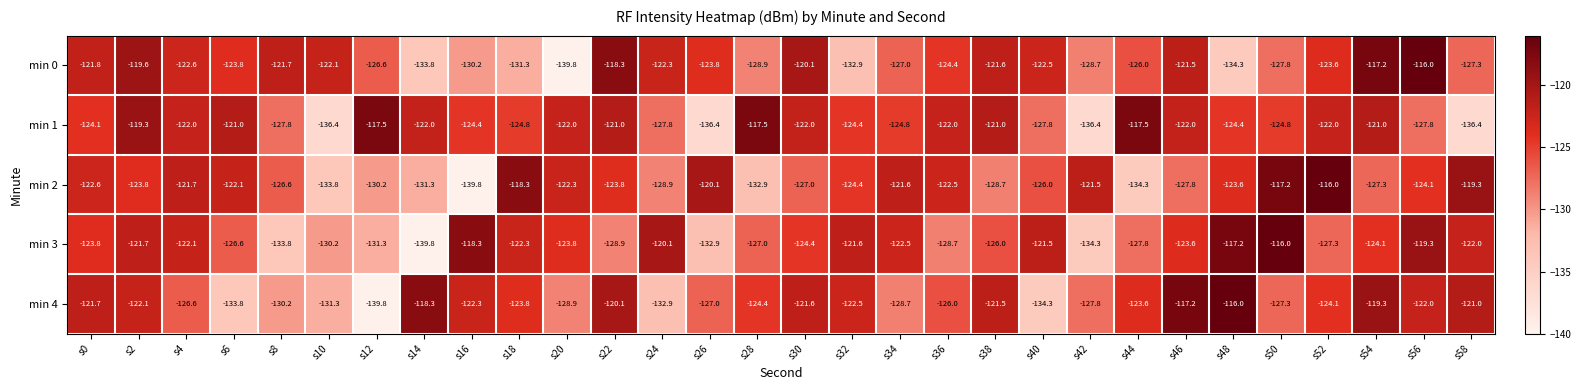

What is the maximum value for min 0?

-116.0